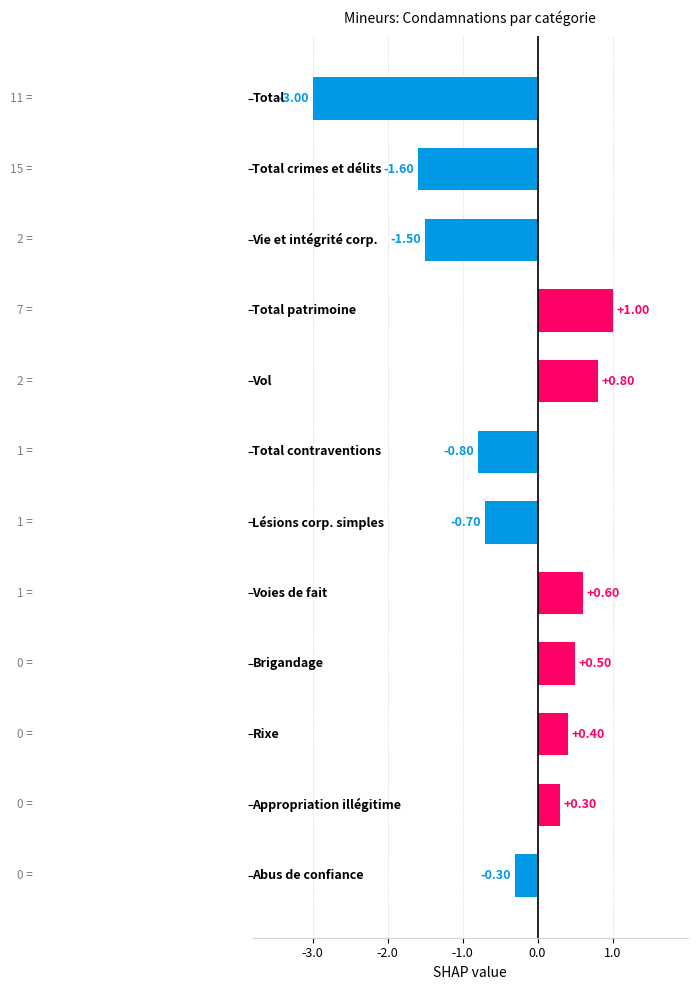

Does the chart contain any negative values?

Yes